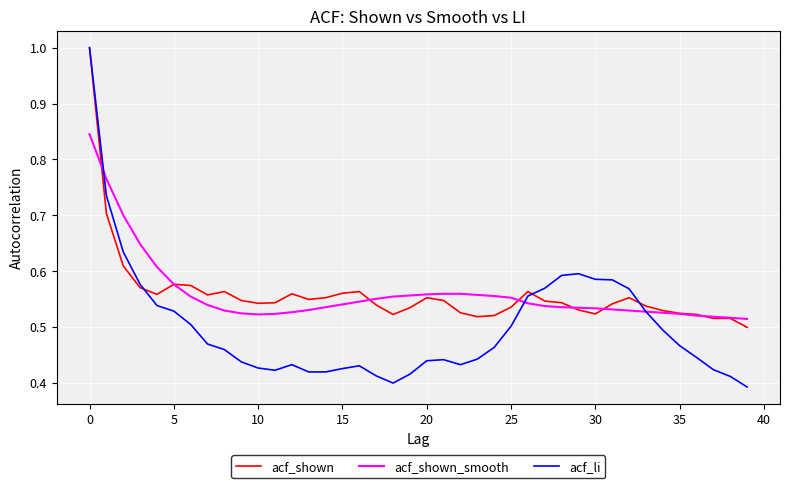

What is the maximum value for acf_shown?

1.0